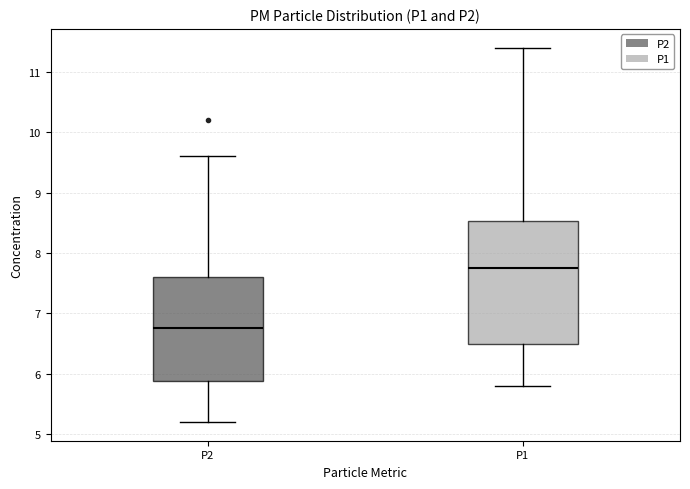

Which box is the tallest, from its lower edge to its upper edge?

P1